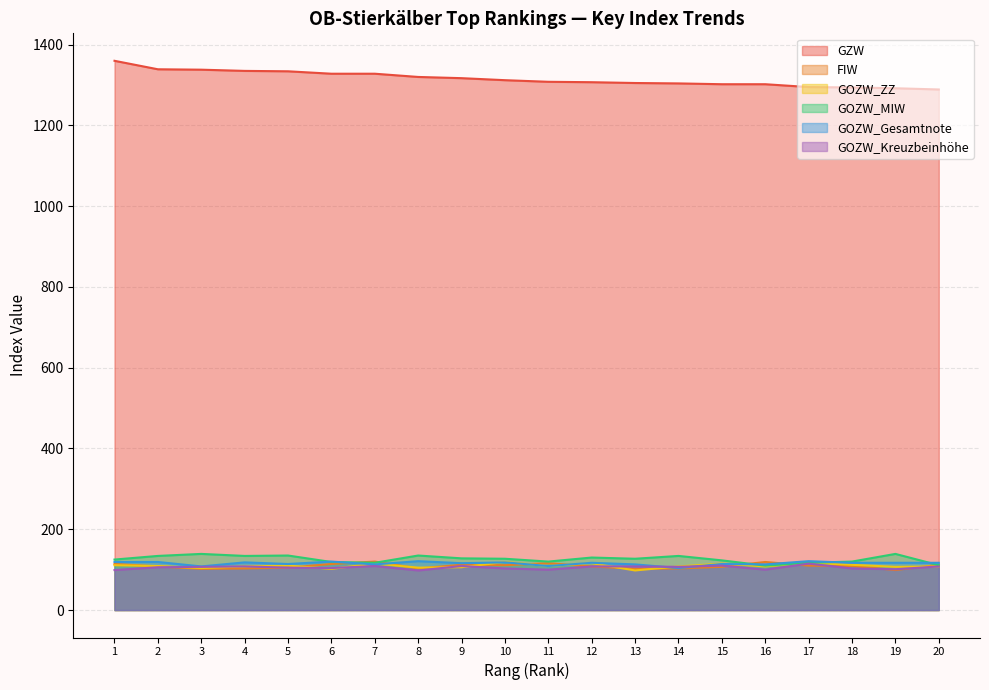

Where is GOZW_ZZ nearest to the value 108?

4